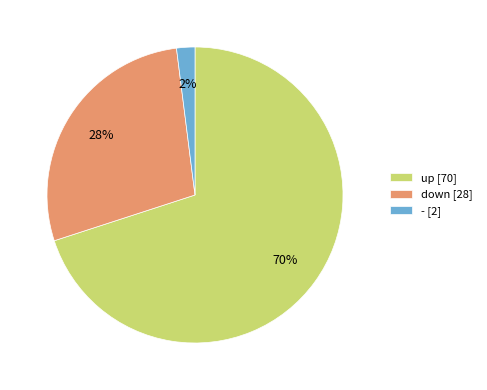

To the nearest percent, what is the average slice percentage?

33%